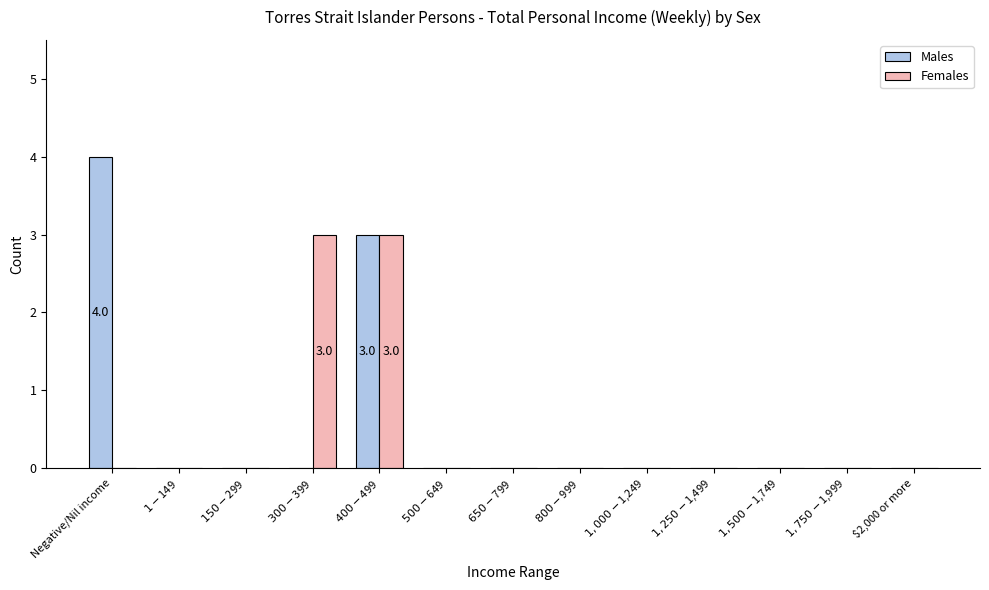

What is the sum of all Females values?

6